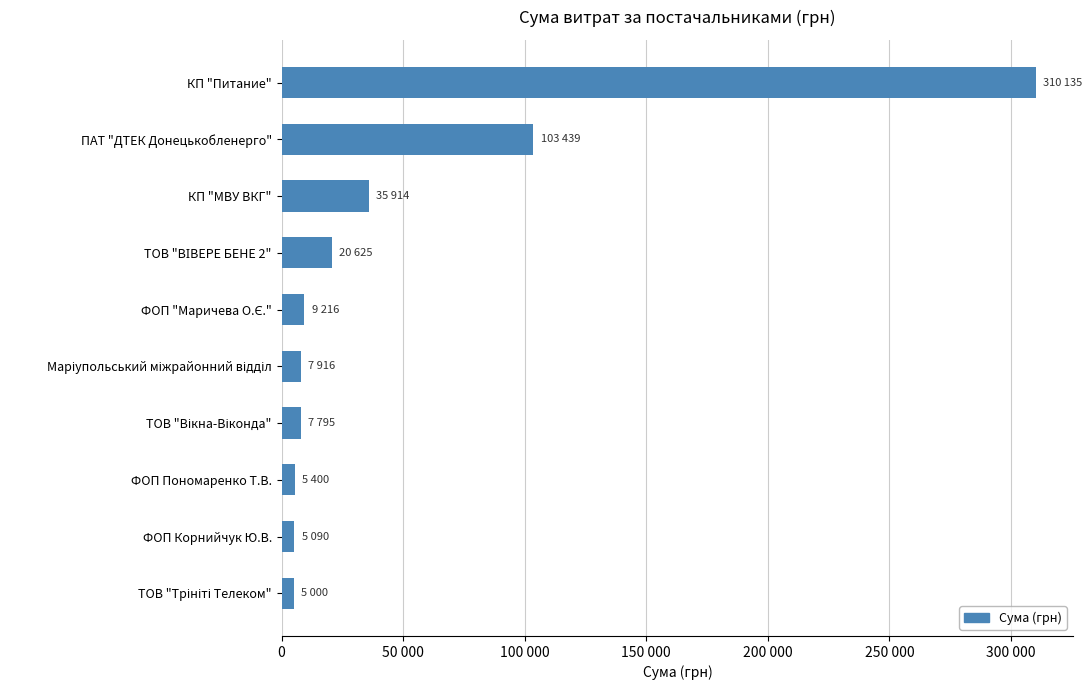

What is the greatest value displayed?

310135.4